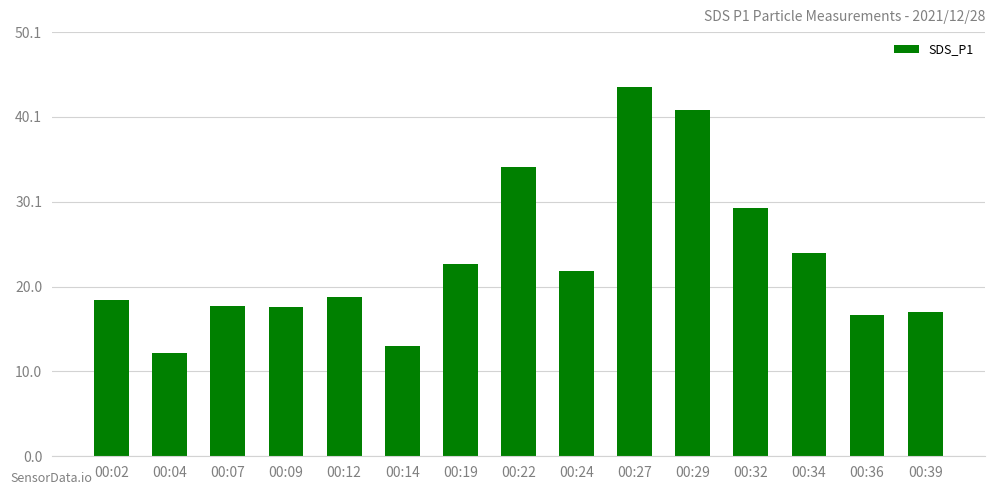

Between 00:29 and 00:19, which is larger?

00:29